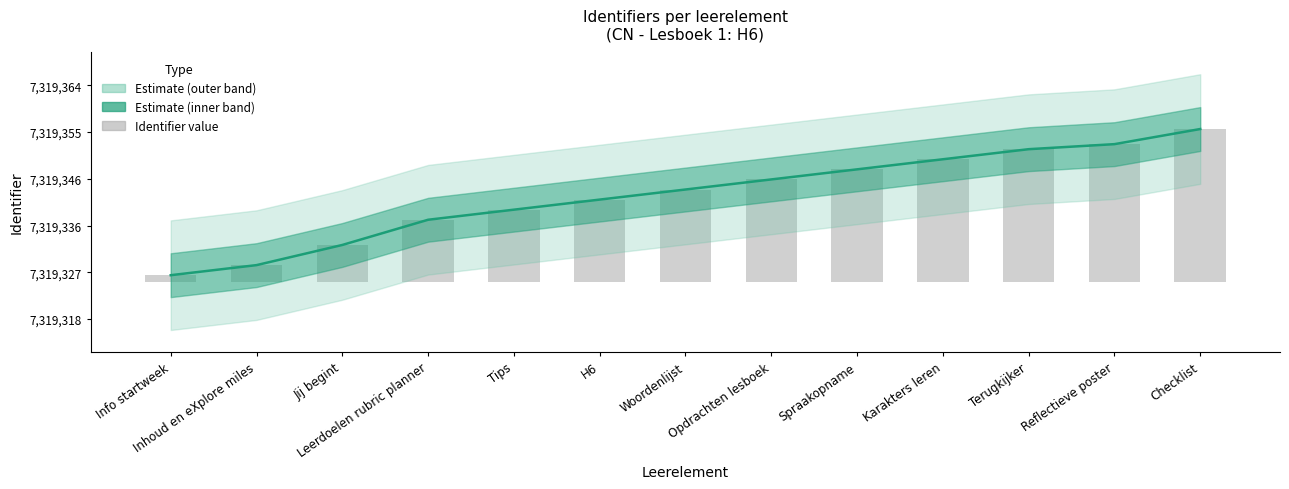

What is the label of the 12th bar from the right?

Inhoud en eXplore miles